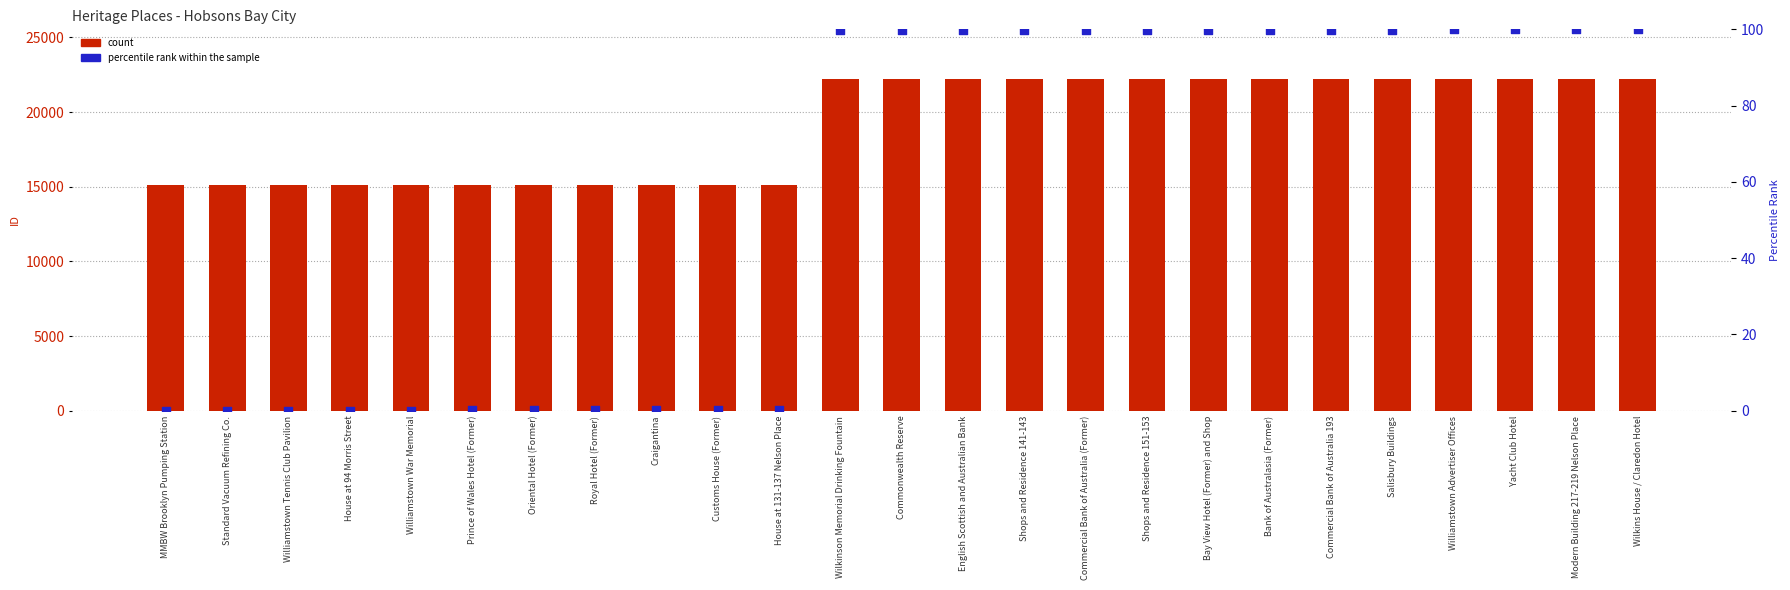

Which series has the largest total across all categories?

count